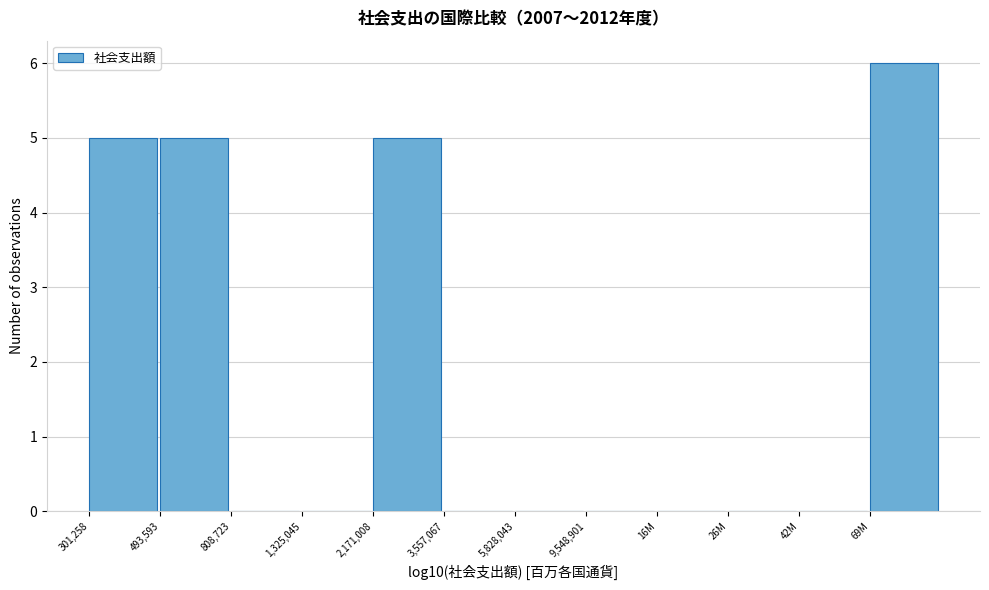

Reading left to right, list all the values displayed in this chart.

301,258=5	493,593=5	808,723=0	1,325,045=0	2,171,008=5	3,557,067=0	5,828,043=0	9,548,901=0	16M=0	26M=0	42M=0	69M=6